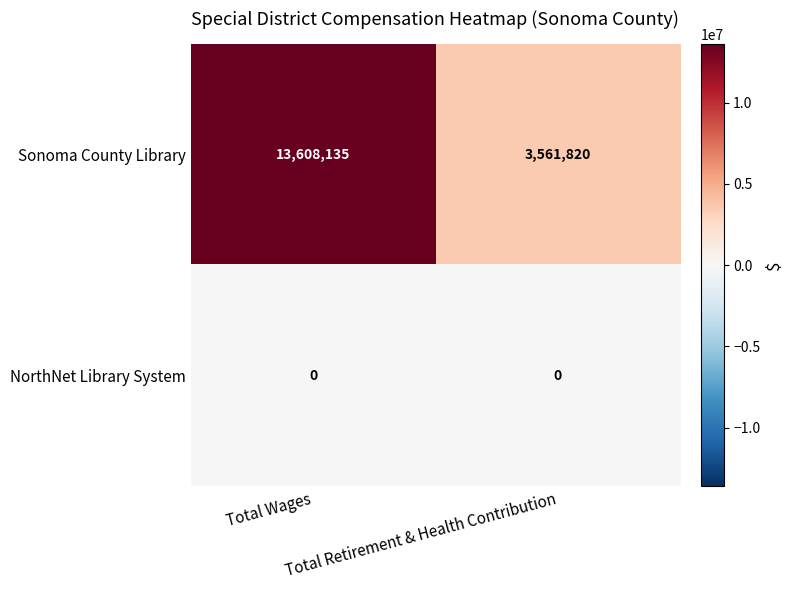

List the series in order of their peak value, lowest first.

NorthNet Library System, Sonoma County Library